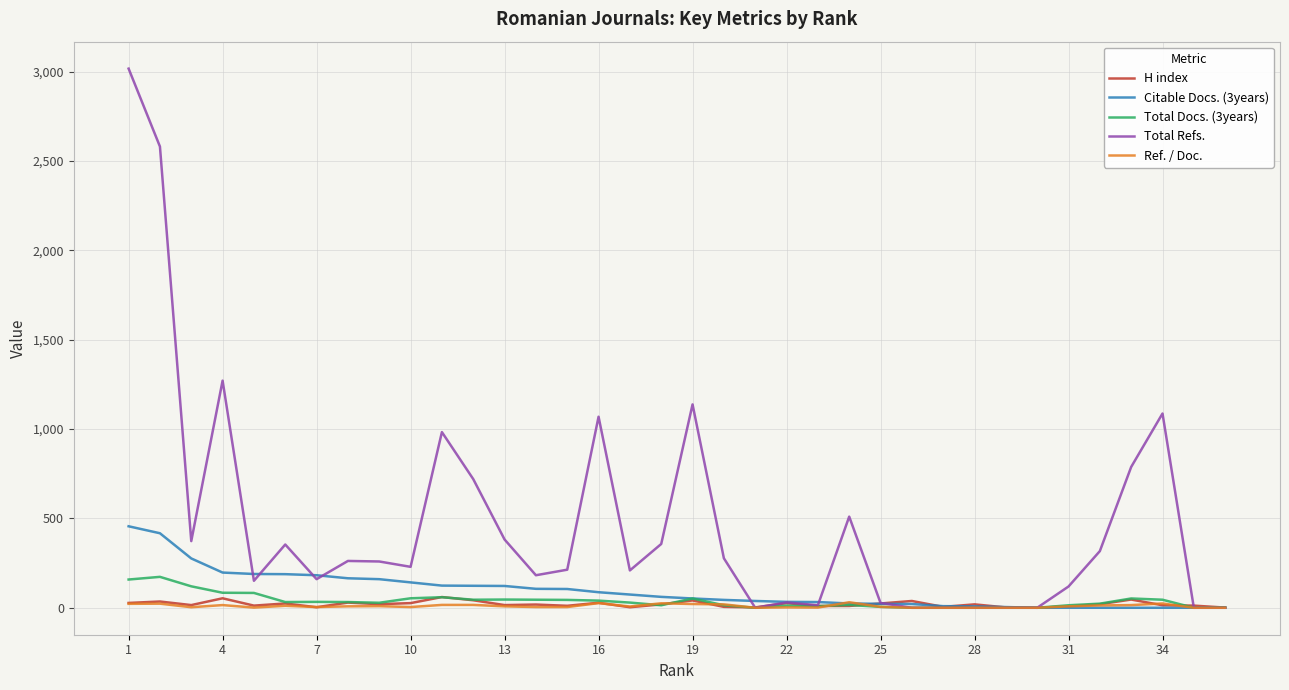

Which series has the largest total across all categories?

Total Refs.